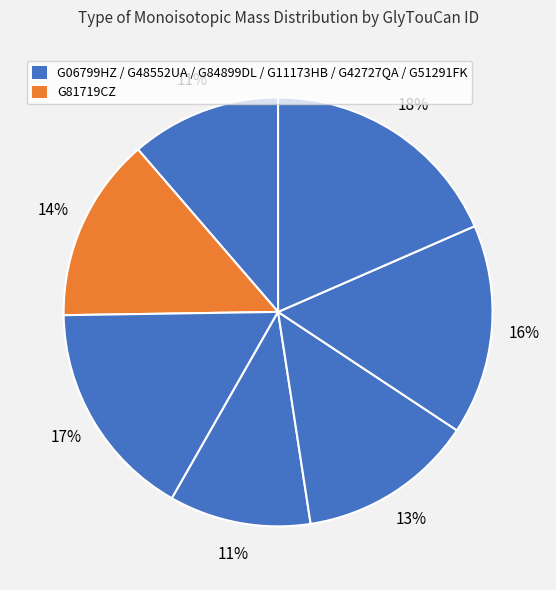

Which slice is the largest?

G51291FK